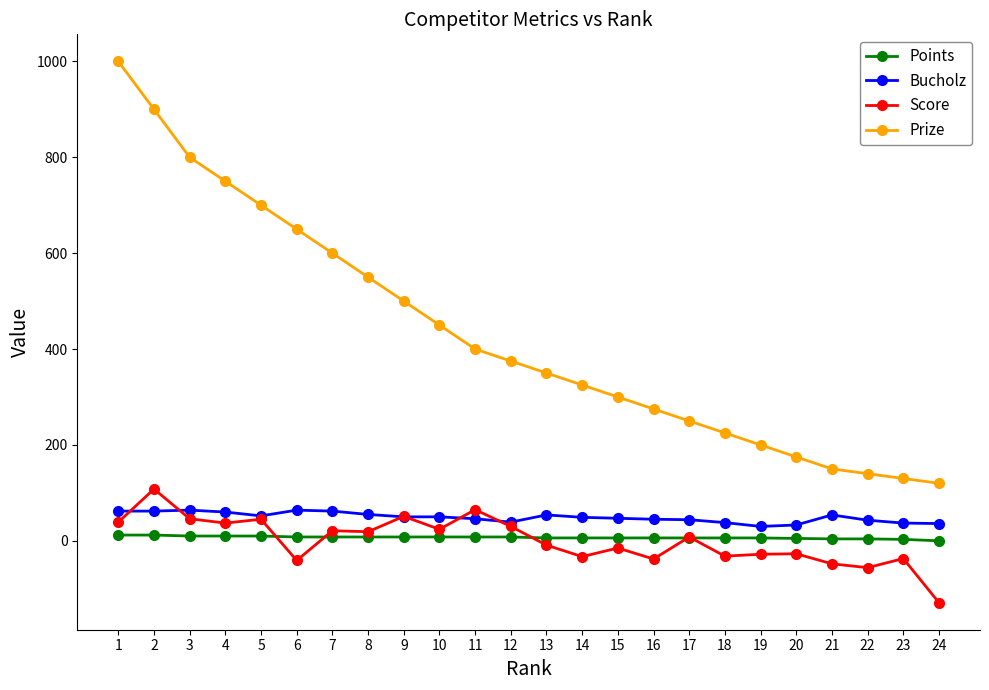

What is the average value of the Bucholz series?

49